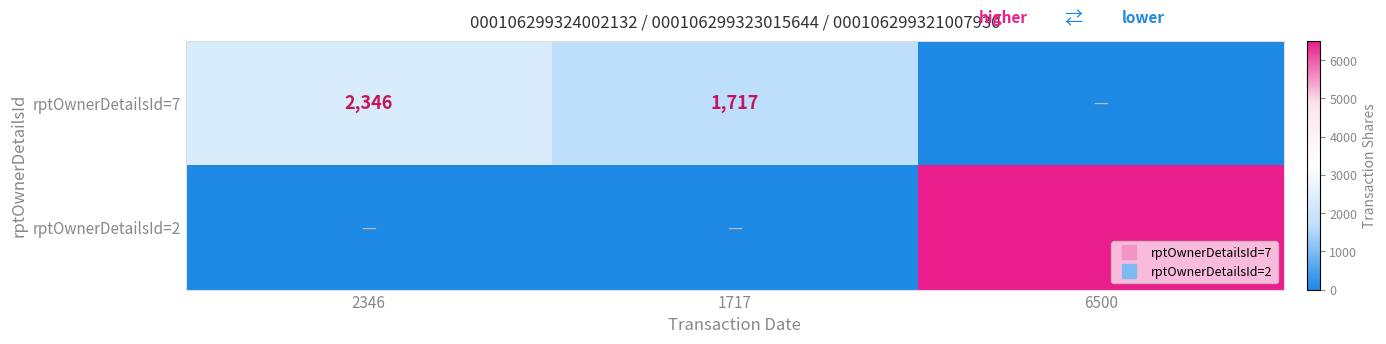

Is it true that rptOwnerDetailsId=7 equals -1321 at 6500?

False